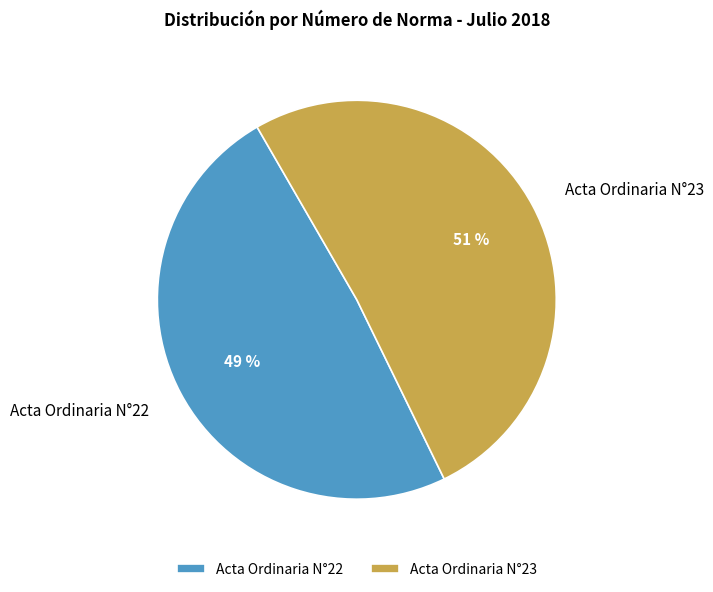

To the nearest percent, what percentage of the pie is Acta Ordinaria N°22?

49%